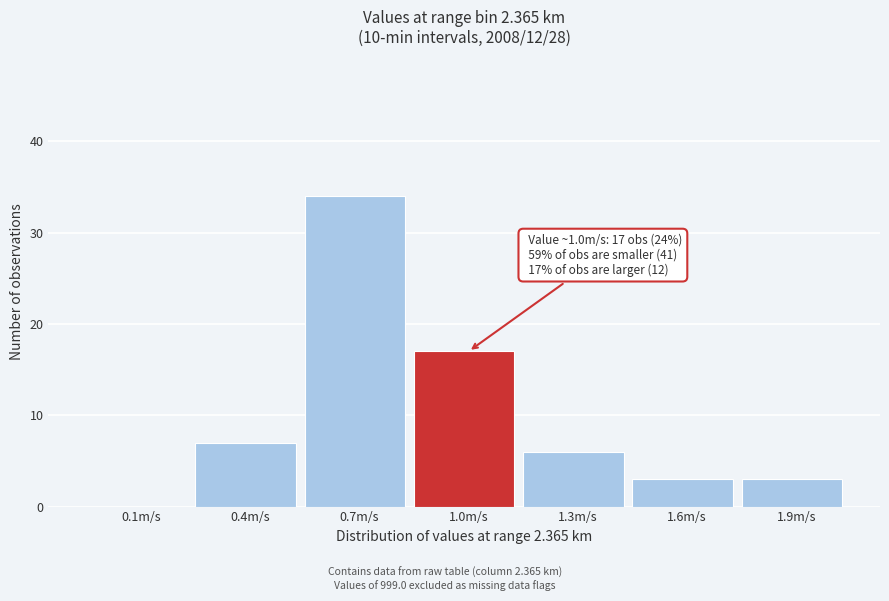

Reading left to right, extract all data points from this chart.

0.1m/s=0	0.4m/s=7	0.7m/s=34	1.0m/s=17	1.3m/s=6	1.6m/s=3	1.9m/s=3